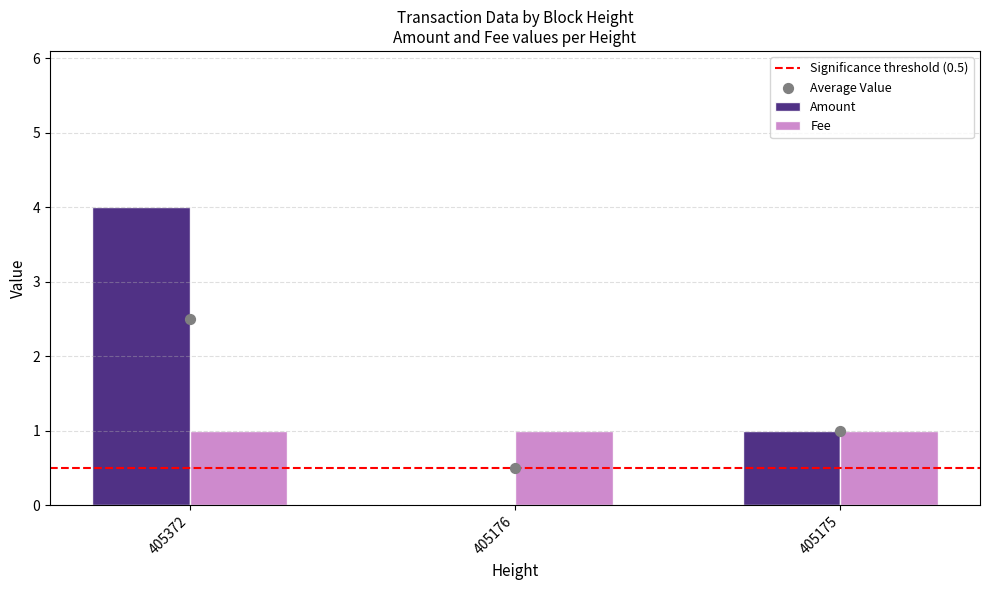

What is the change in value from 405176 to 405175?

+1